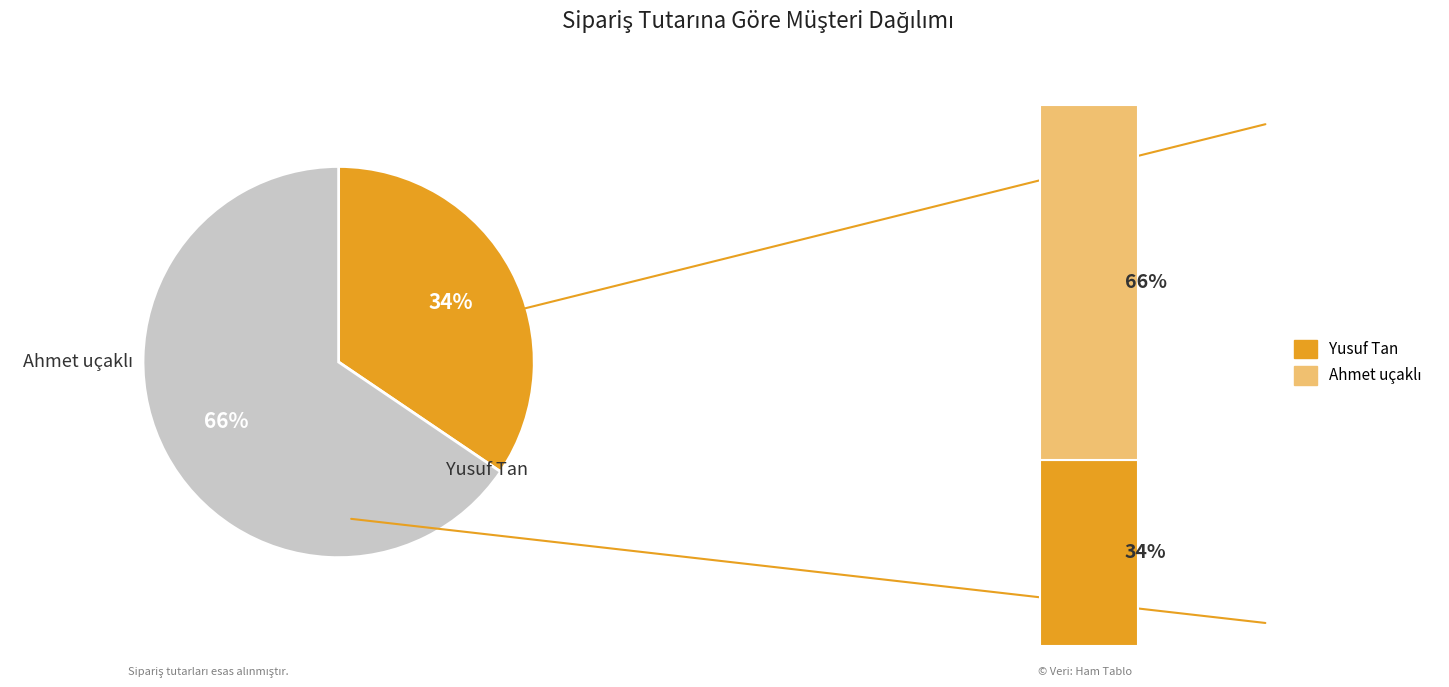

Which category has the biggest portion of the pie?

Ahmet uçaklı